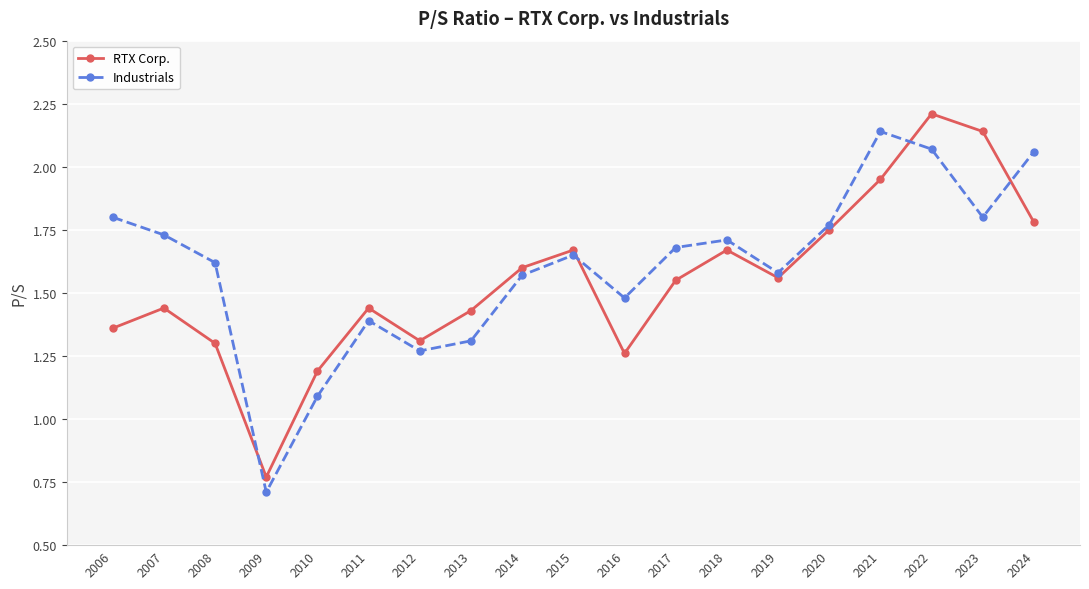

At which category does Industrials reach its first local valley?

2009